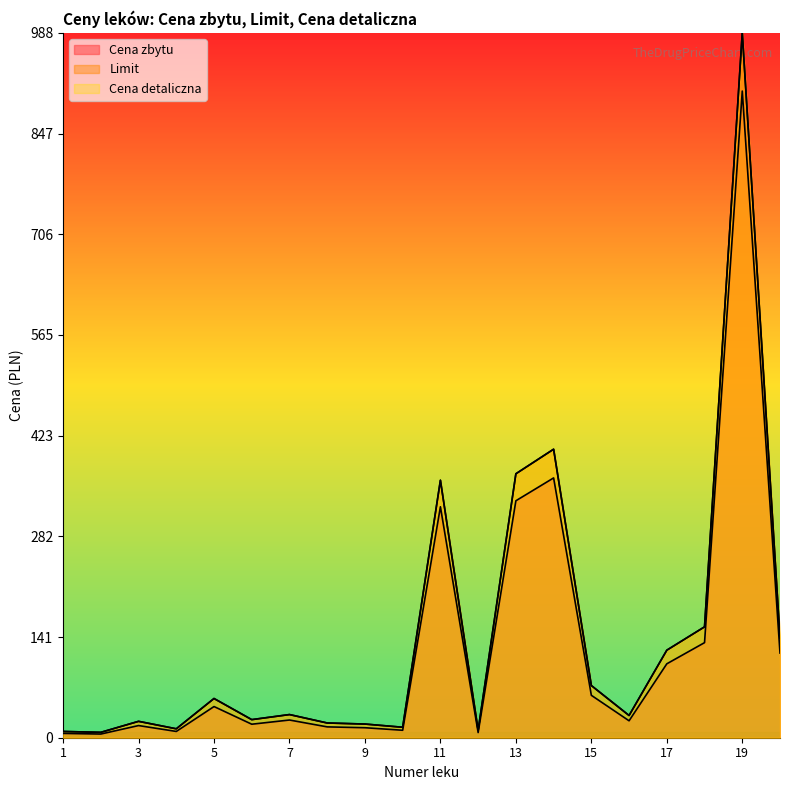

Between 9 and 17, which is larger?

17